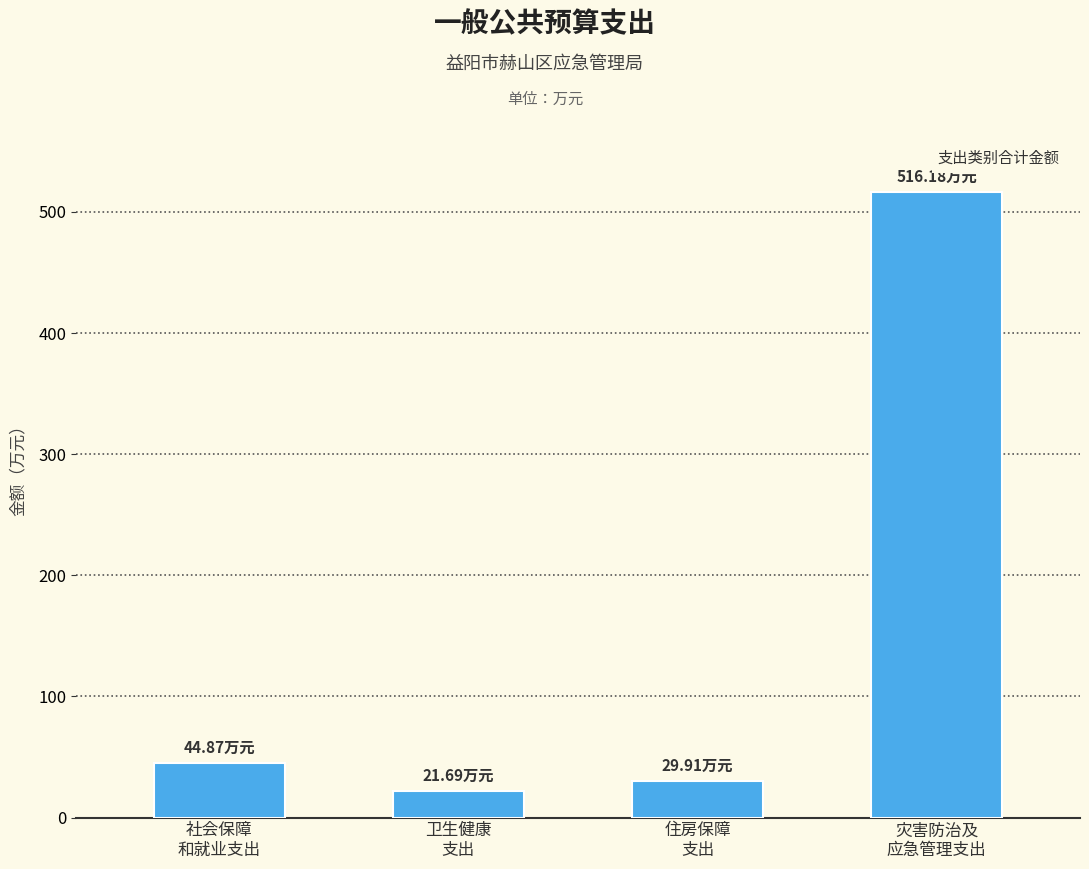

What is the label of the 4th bar from the left?

灾害防治及
应急管理支出